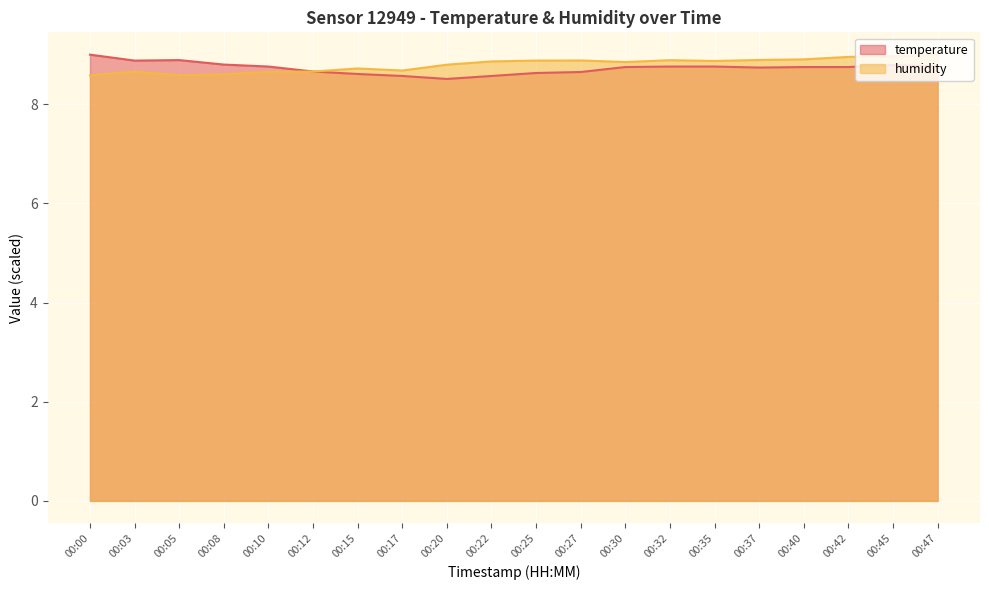

What is the total value across all series at 00:47?

17.8